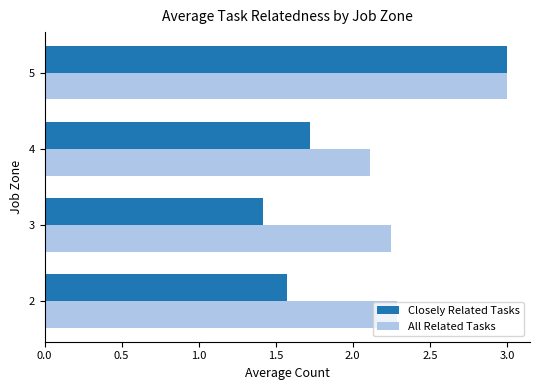

Which series changed the most between 2 and 5?

Closely Related Tasks